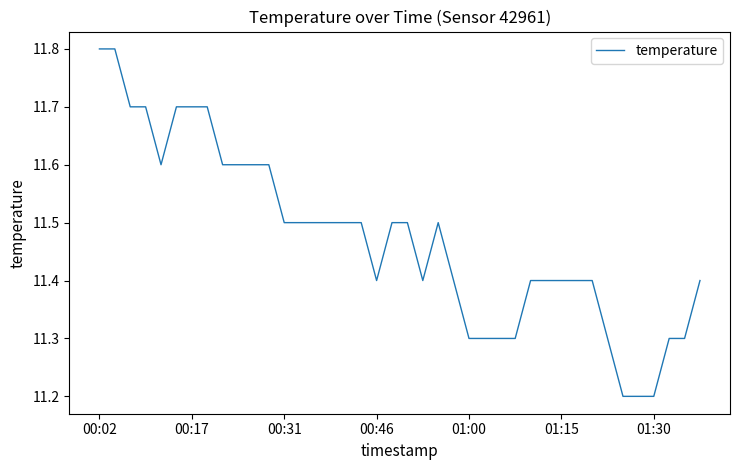

What is the difference between the maximum and minimum values?

0.6